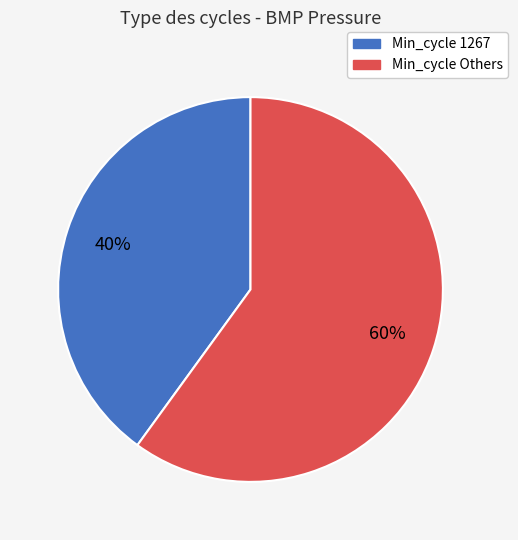

To the nearest percent, what is the difference between the largest and smallest slice percentages?

20%